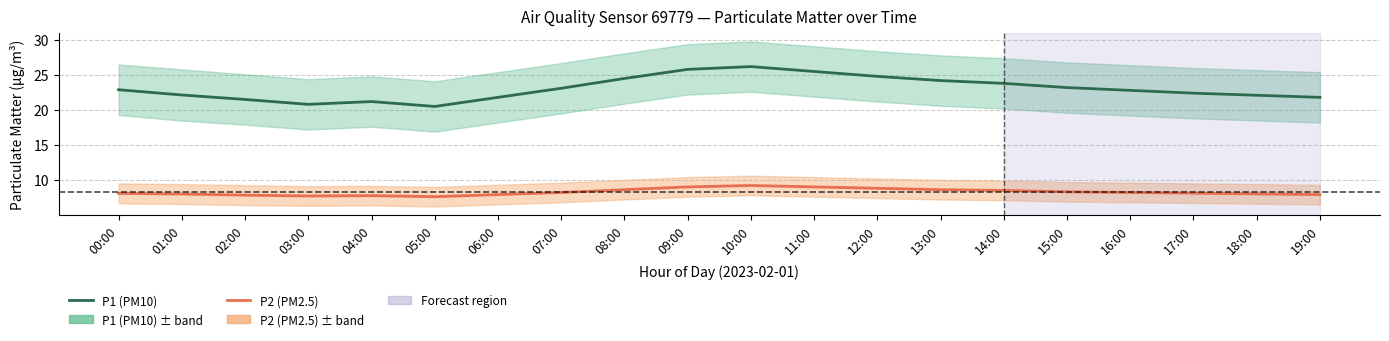

Where does the P1 (PM10) series first go above 22?

00:00